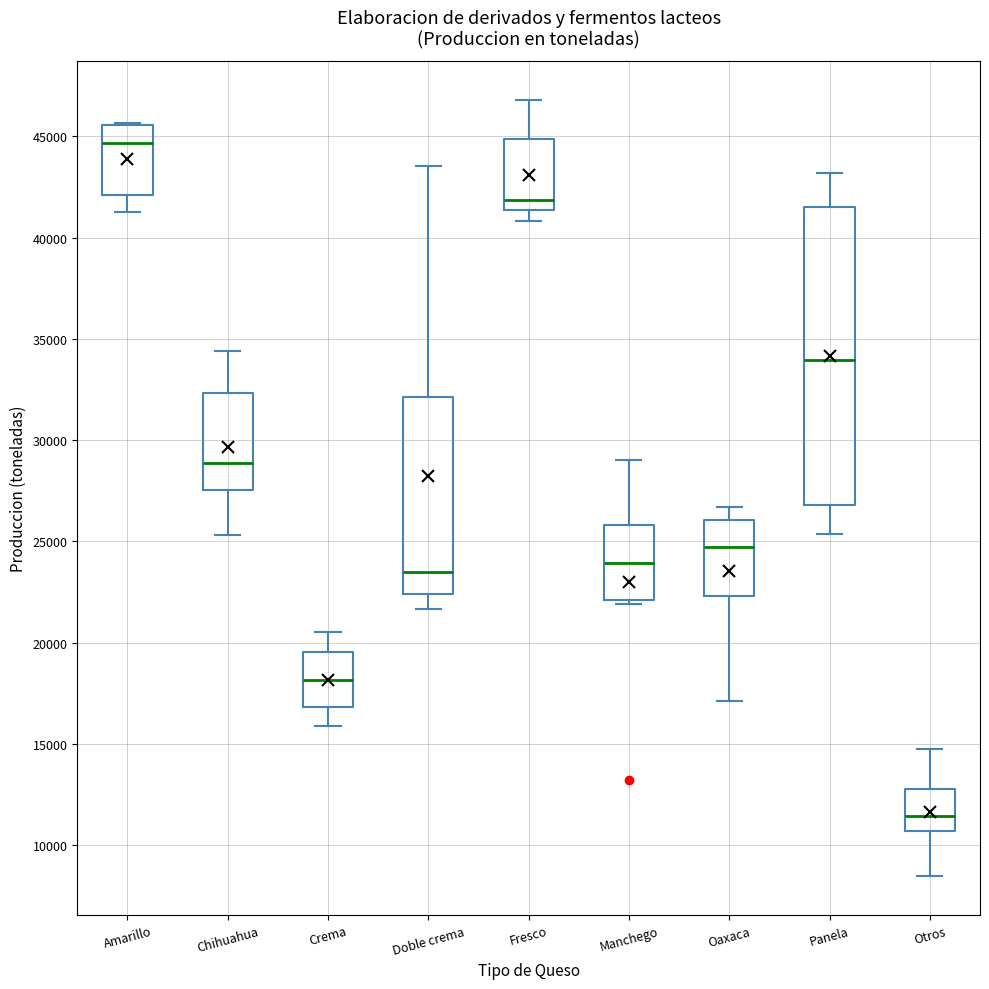

Reading left to right, transcribe this box plot: for each box, give where its median line is, the range the box spans, and where its two whiskers end, as read against the y-axis. The values are not printed on the chart, so give them approximately, as read against the axis.

Amarillo: median 44500, box 42000 to 45500, whiskers 41500 to 45500
Chihuahua: median 29000, box 27500 to 32500, whiskers 25500 to 34500
Crema: median 18000, box 17000 to 19500, whiskers 16000 to 20500
Doble crema: median 23500, box 22500 to 32000, whiskers 21500 to 43500
Fresco: median 42000, box 41500 to 45000, whiskers 41000 to 47000
Manchego: median 24000, box 22000 to 26000, whiskers 22000 (just below the box's lower edge) to 29000
Oaxaca: median 24500, box 22500 to 26000, whiskers 17000 to 26500
Panela: median 34000, box 27000 to 41500, whiskers 25500 to 43000
Otros: median 11500, box 10500 to 13000, whiskers 8500 to 14500